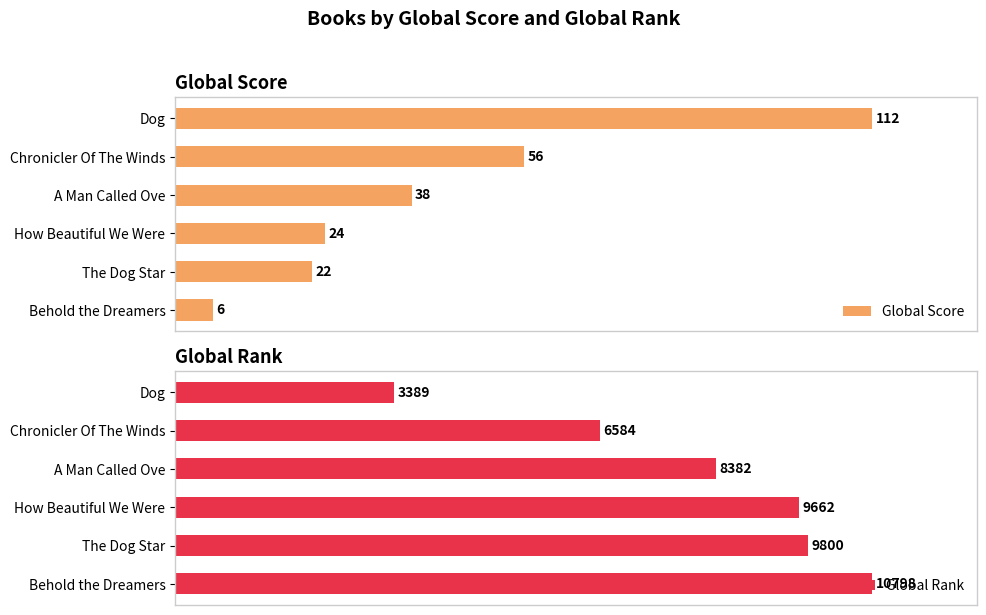

List the series in order of their peak value, lowest first.

Global Score, Global Rank